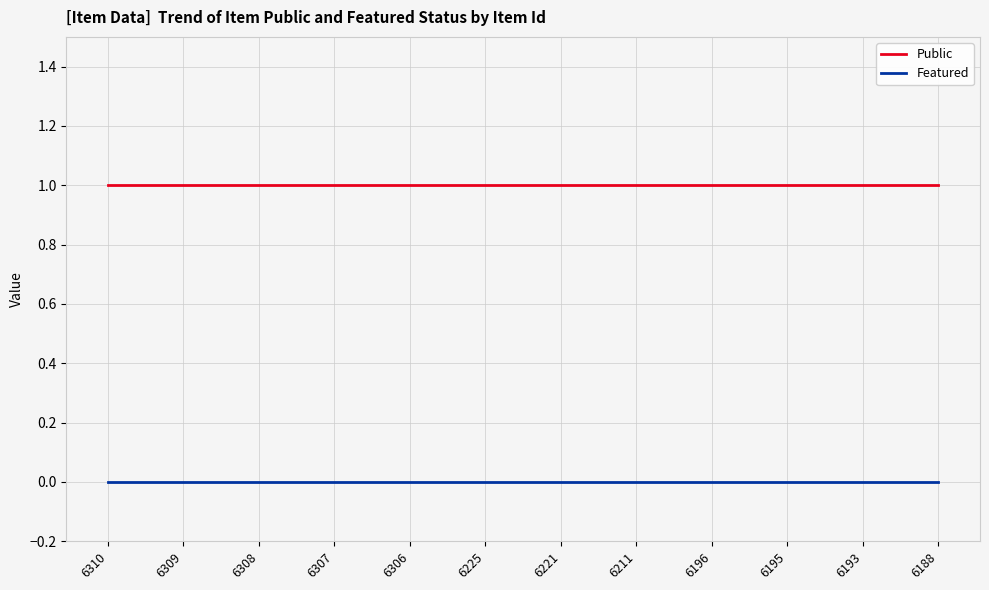

Is the value of Featured at 6196 greater than the value of Public at 6309?

No